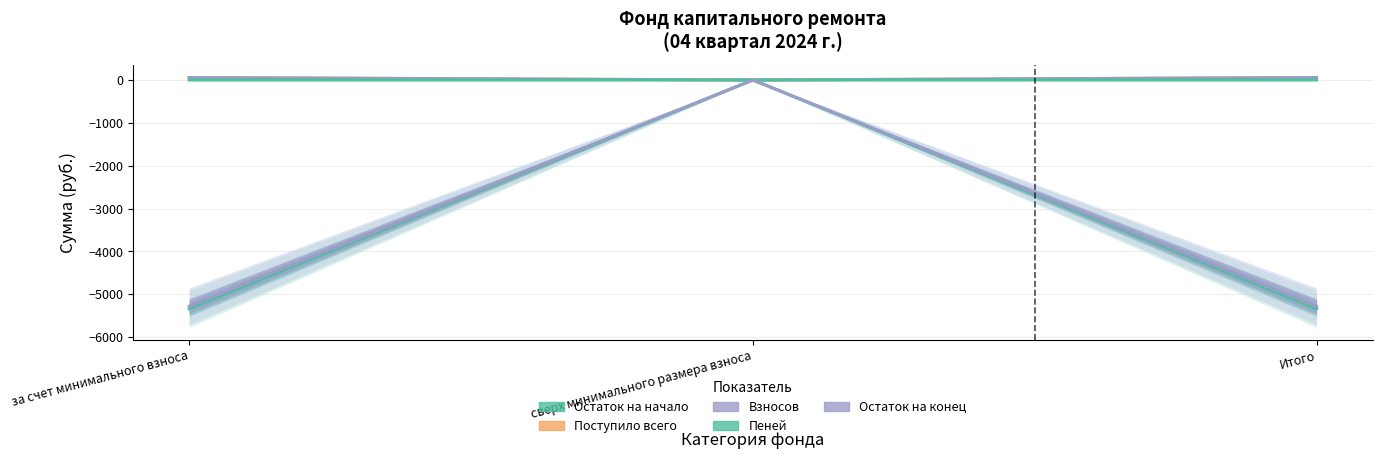

How many values in the Остаток на начало series exceed -5337?

1